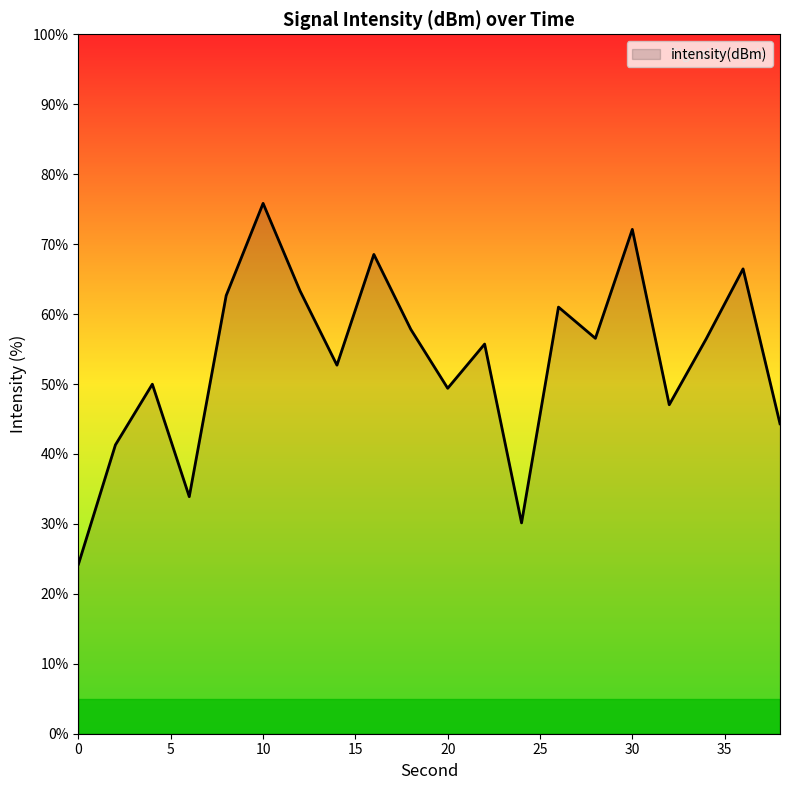

What is the smallest value displayed?

24.3